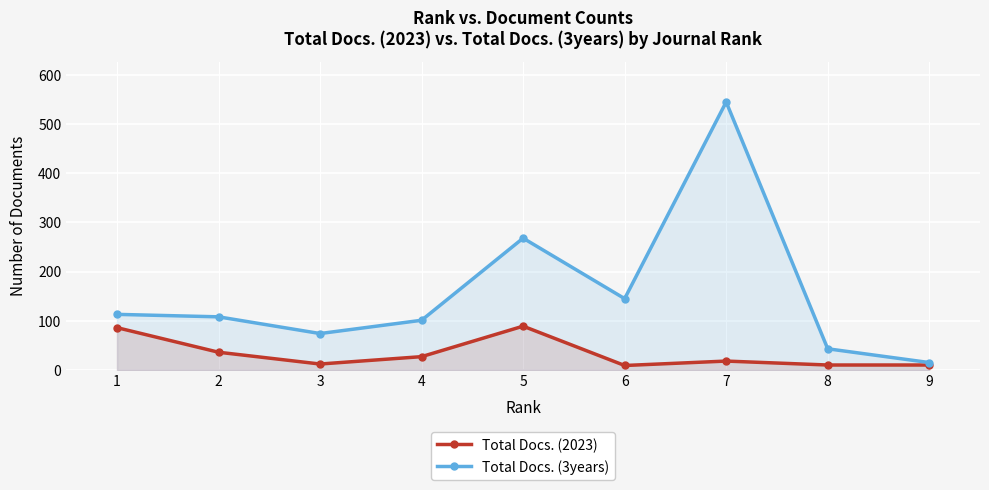

Reading left to right, what are all the values shown in this chart?

Total Docs. (2023): 86	36	12	27	89	9	18	10	10
Total Docs. (3years): 113	108	74	101	268	145	545	43	15